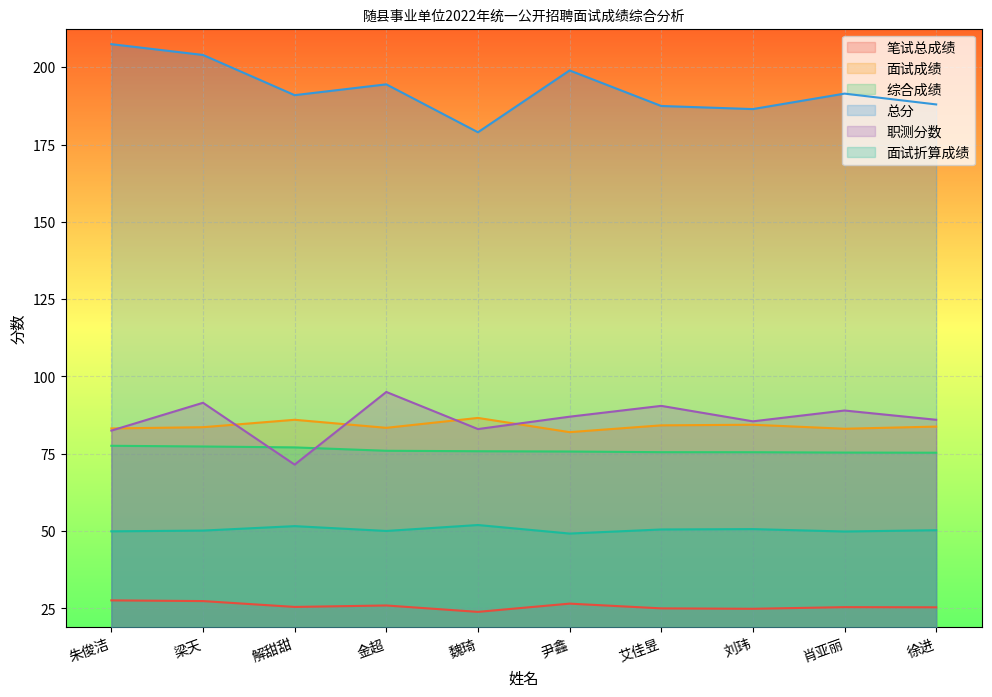

Reading right to left, list all the values displayed in this chart.

笔试总成绩: 徐进=25.3	肖亚丽=25.4	刘玮=24.9	艾佳昱=25.0	尹鑫=26.5	魏琦=23.9	金超=25.9	解甜甜=25.5	梁天=27.4	朱俊洁=27.6
面试成绩: 徐进=83.8	肖亚丽=83.1	刘玮=84.4	艾佳昱=84.2	尹鑫=82.0	魏琦=86.6	金超=83.4	解甜甜=86.0	梁天=83.6	朱俊洁=83.2
综合成绩: 徐进=75.3	肖亚丽=75.4	刘玮=75.5	艾佳昱=75.5	尹鑫=75.7	魏琦=75.8	金超=76.0	解甜甜=77.1	梁天=77.4	朱俊洁=77.6
总分: 徐进=188.0	肖亚丽=191.5	刘玮=186.5	艾佳昱=187.5	尹鑫=199.0	魏琦=179.0	金超=194.5	解甜甜=191.0	梁天=204.0	朱俊洁=207.5
职测分数: 徐进=86.0	肖亚丽=89.0	刘玮=85.5	艾佳昱=90.5	尹鑫=87.0	魏琦=83.0	金超=95.0	解甜甜=71.5	梁天=91.5	朱俊洁=82.5
面试折算成绩: 徐进=50.3	肖亚丽=49.9	刘玮=50.6	艾佳昱=50.5	尹鑫=49.2	魏琦=52.0	金超=50.0	解甜甜=51.6	梁天=50.2	朱俊洁=49.9